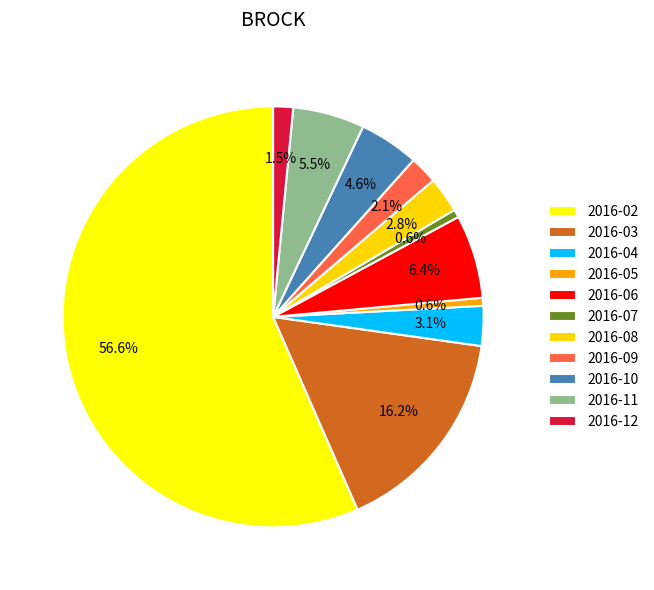

What is the largest slice in the pie chart?

2016-02